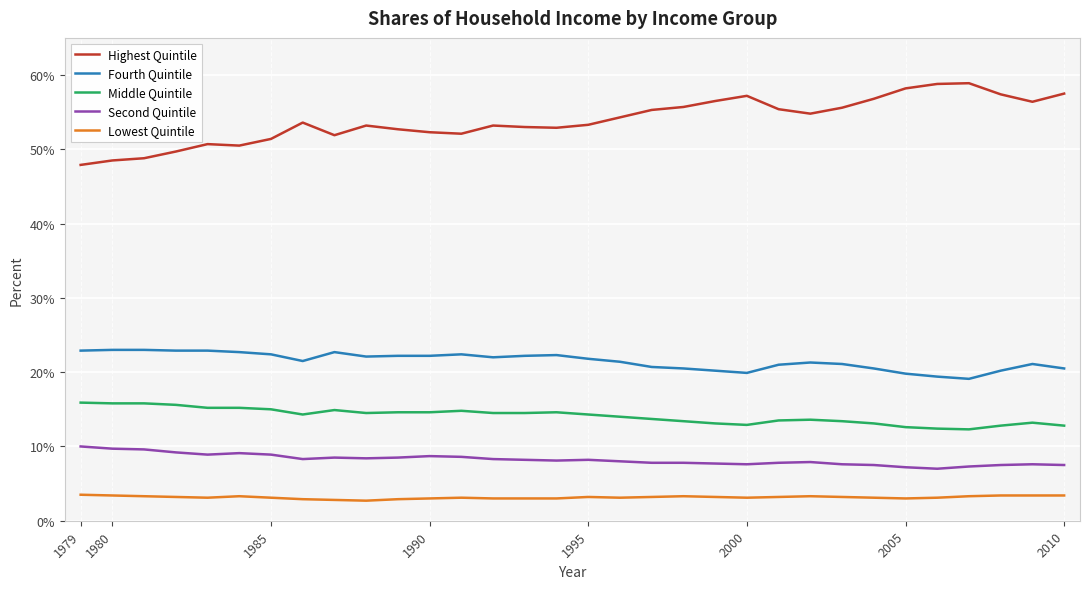

What is the smallest value displayed?

2.7